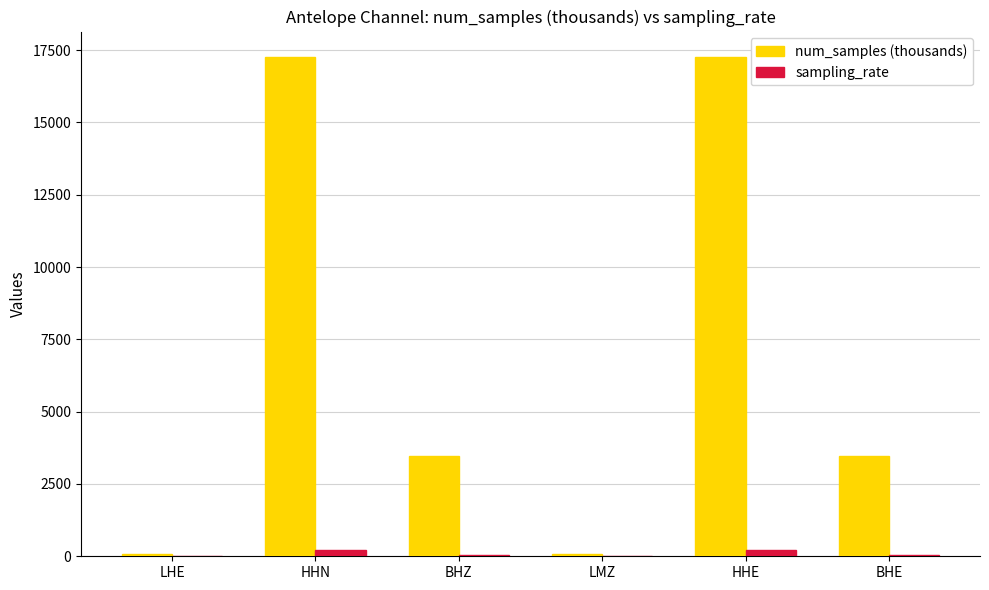

What is the average value of the sampling_rate series?

80.3